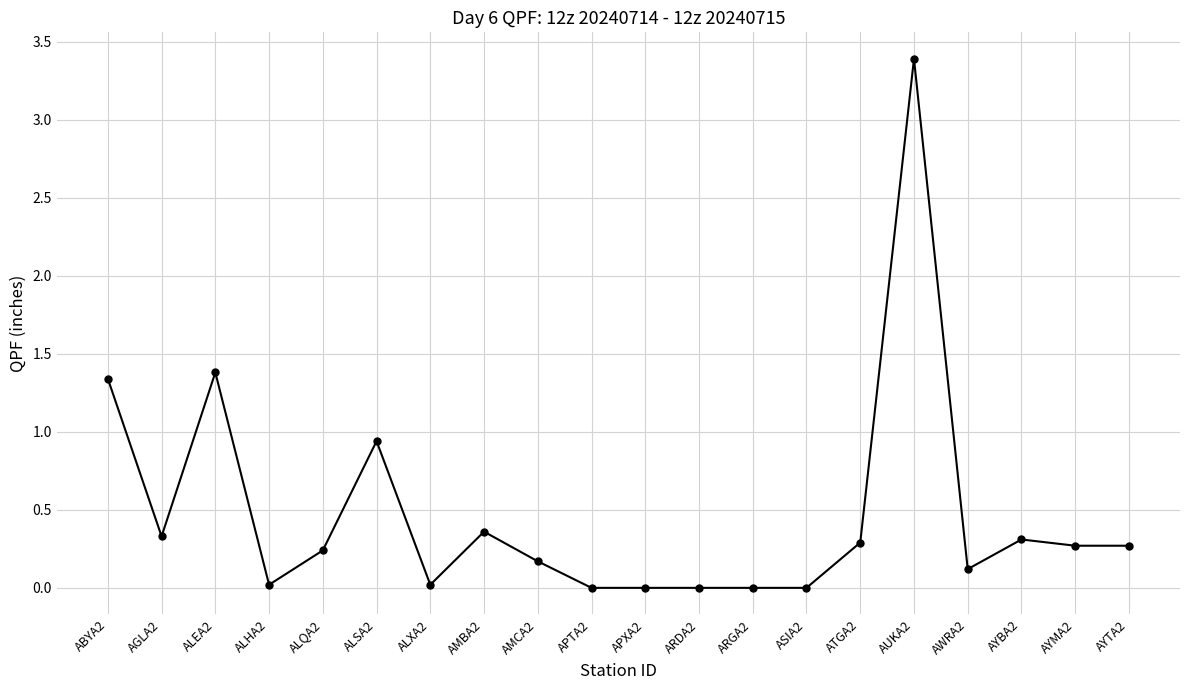

True or false: the data has more than 0 interior local peaks.

True